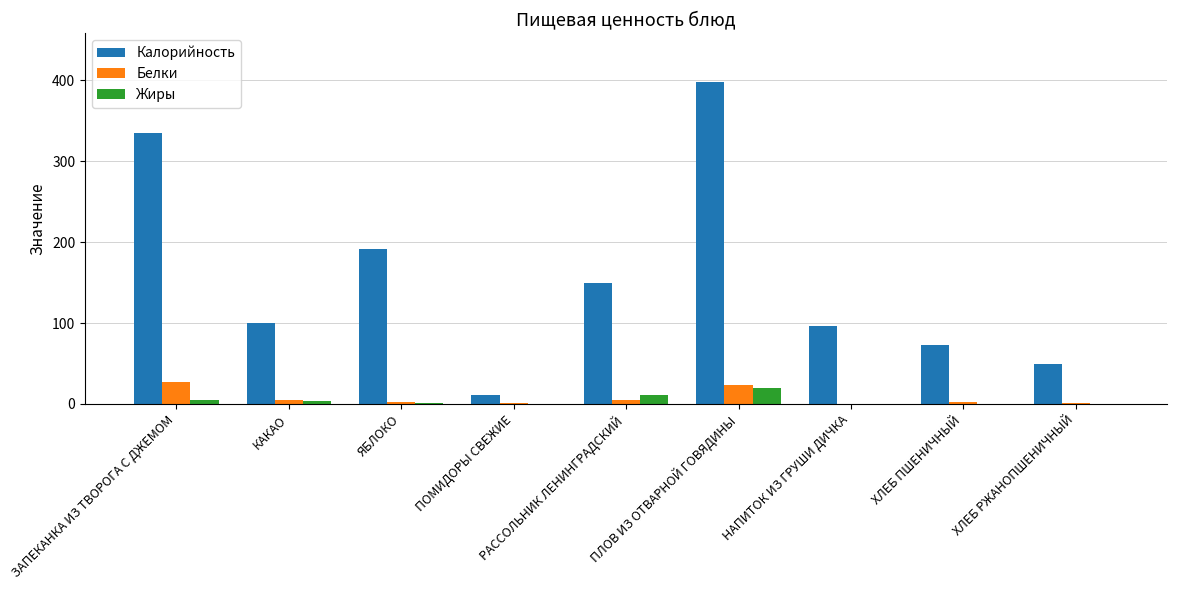

True or false: Калорийность has a value of 318.5 at ЯБЛОКО.

False